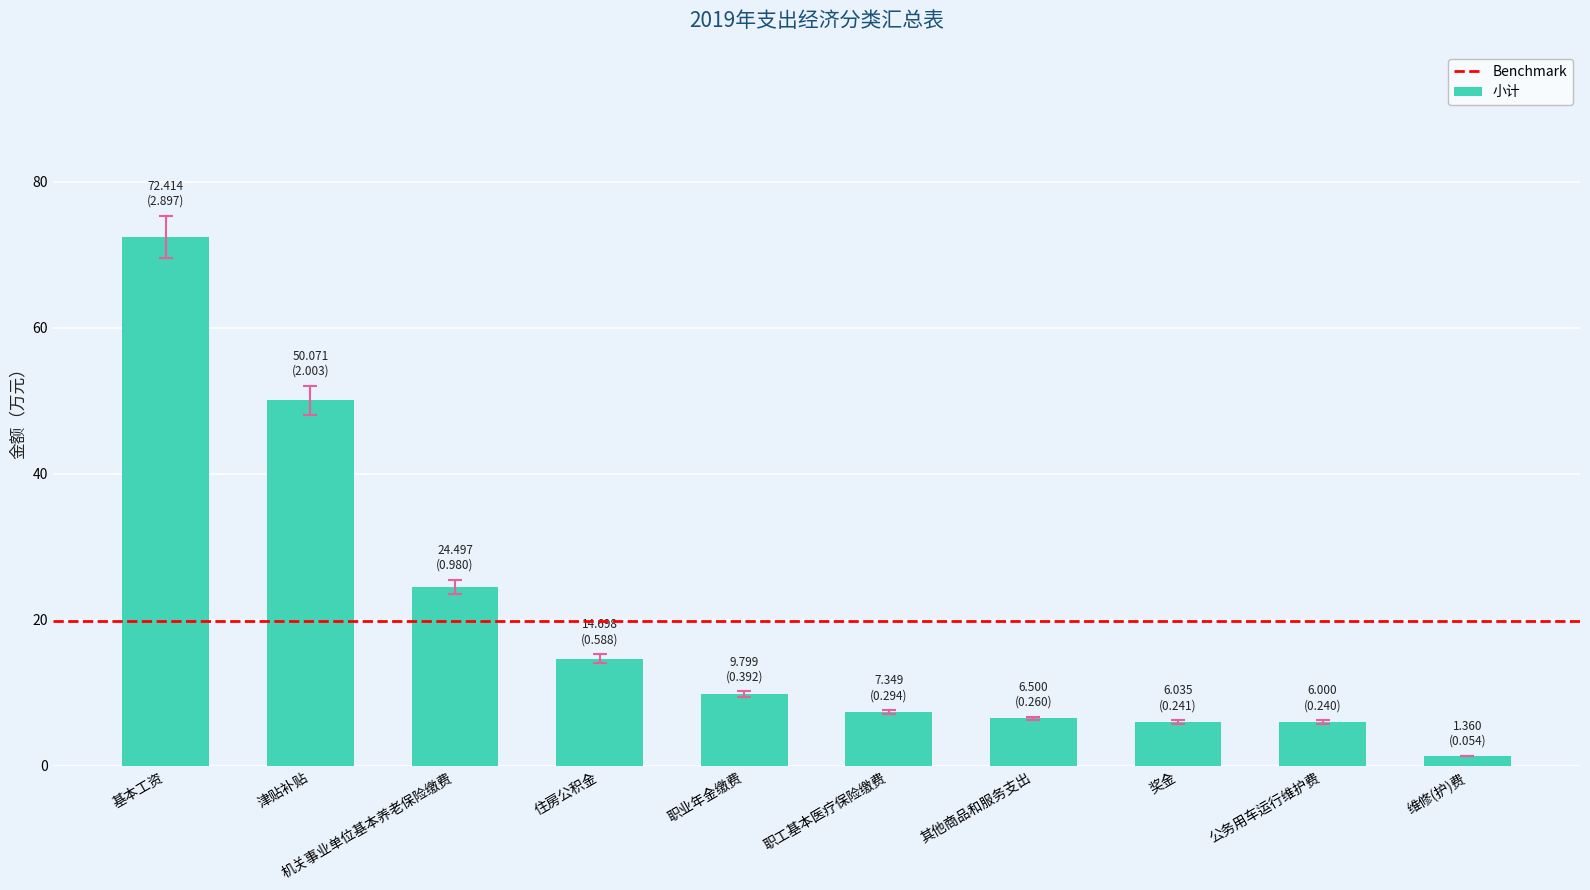

What is the sum of all values?

198.7